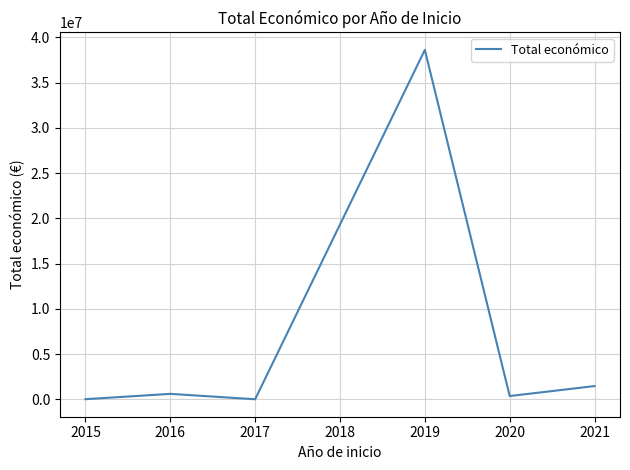

What is the sum of all values?

60381569